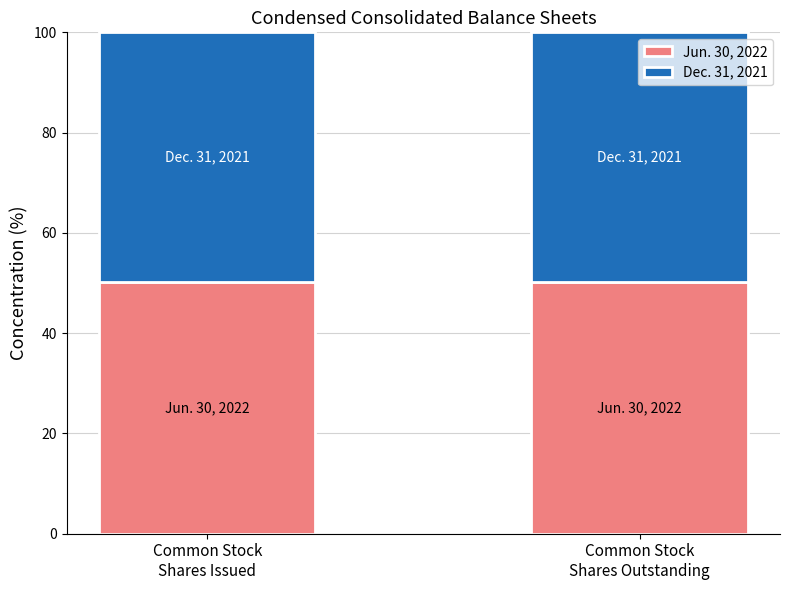

What is the minimum value for Jun. 30, 2022?

50.1